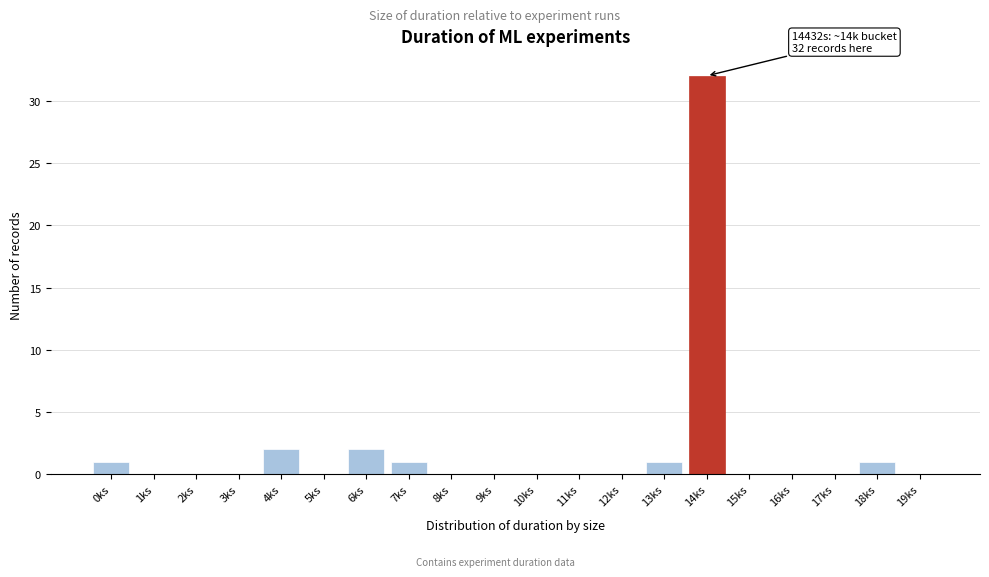

Reading right to left, what are all the values shown in this chart?

19ks=0	18ks=1	17ks=0	16ks=0	15ks=0	14ks=32	13ks=1	12ks=0	11ks=0	10ks=0	9ks=0	8ks=0	7ks=1	6ks=2	5ks=0	4ks=2	3ks=0	2ks=0	1ks=0	0ks=1